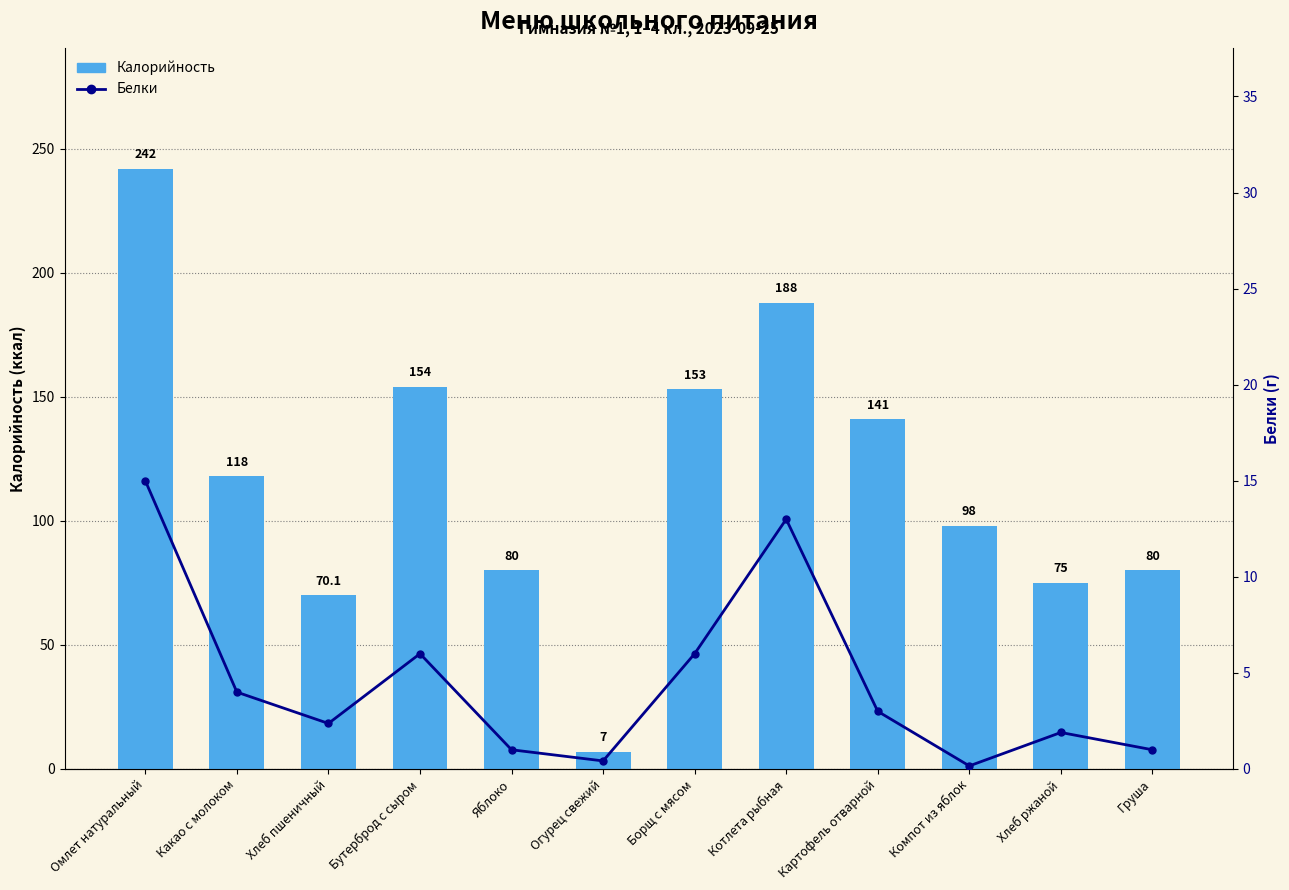

Reading right to left, list all the values displayed in this chart.

Калорийность: Груша=80.0	Хлеб ржаной=75.0	Компот из яблок=98.0	Картофель отварной=141.0	Котлета рыбная=188.0	Борщ с мясом=153.0	Огурец свежий=7.0	Яблоко=80.0	Бутерброд с сыром=154.0	Хлеб пшеничный=70.1	Какао с молоком=118.0	Омлет натуральный=242.0
Белки: Груша=1.0	Хлеб ржаной=1.9	Компот из яблок=0.2	Картофель отварной=3.0	Котлета рыбная=13.0	Борщ с мясом=6.0	Огурец свежий=0.4	Яблоко=1.0	Бутерброд с сыром=6.0	Хлеб пшеничный=2.4	Какао с молоком=4.0	Омлет натуральный=15.0